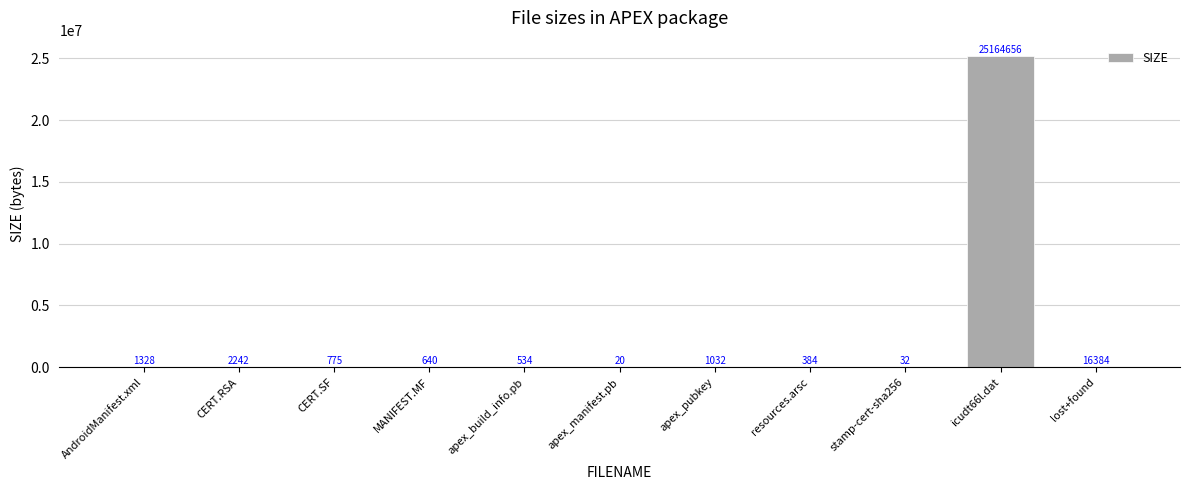

What is the change in value from CERT.SF to stamp-cert-sha256?

-743